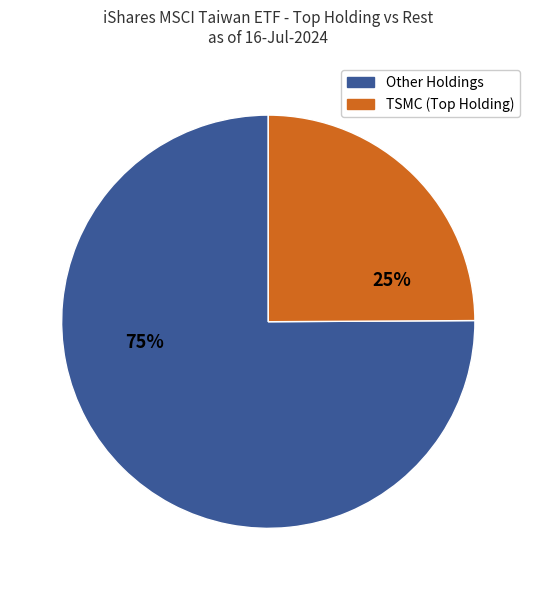

To the nearest percent, what is the difference between the largest and smallest slice percentages?

50%